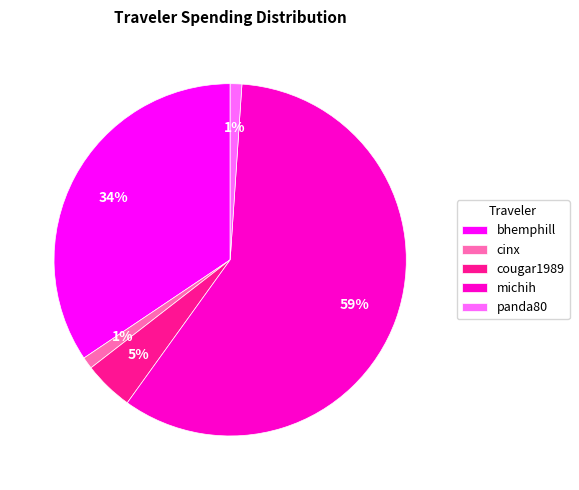

To the nearest percent, what is the combined percentage of cougar1989 and cinx?

6%